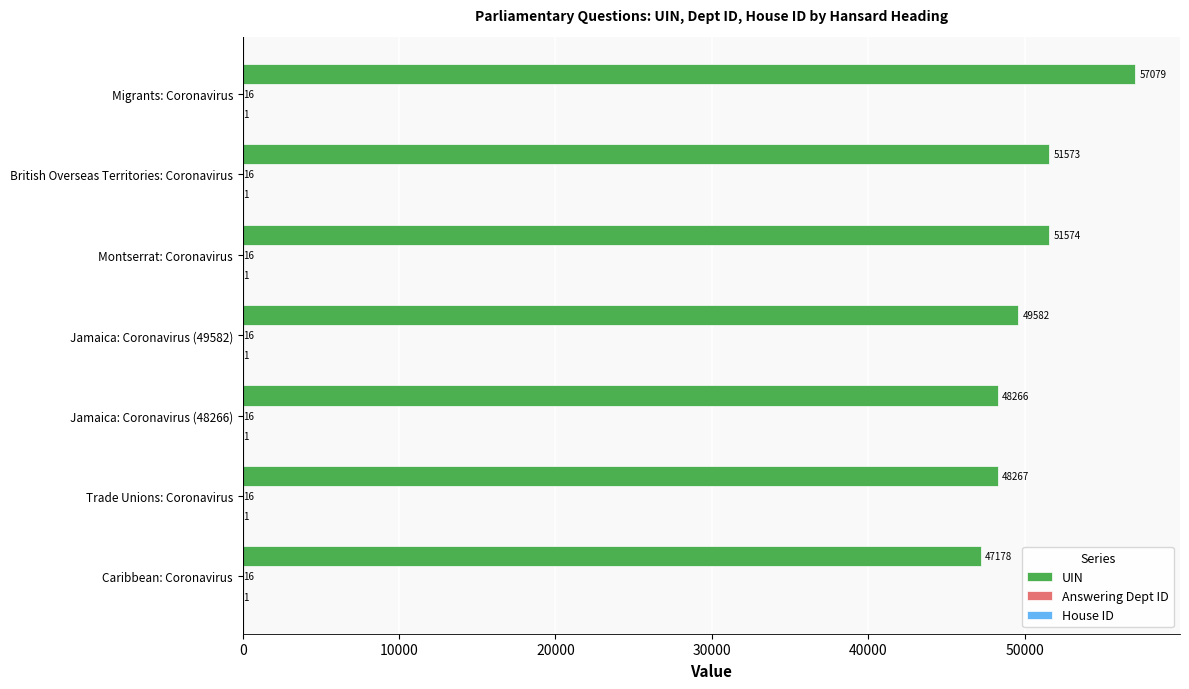

At which label is UIN closest to 52128?

Montserrat: Coronavirus